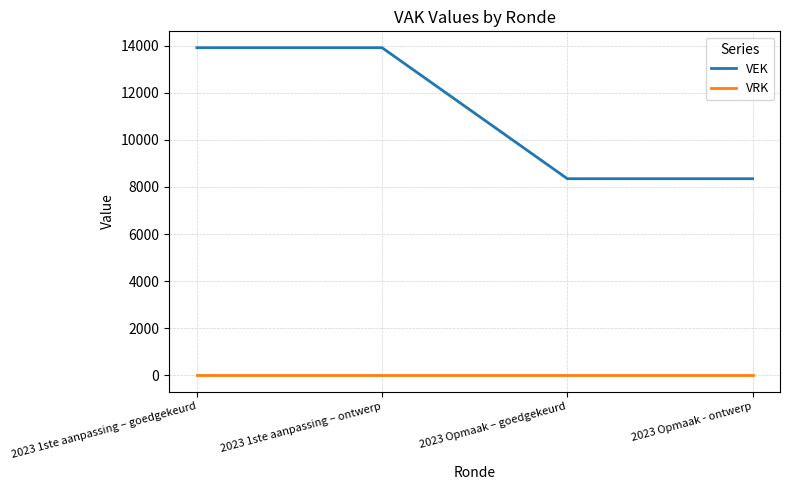

At how many categories does at least one series exceed 6102?

4